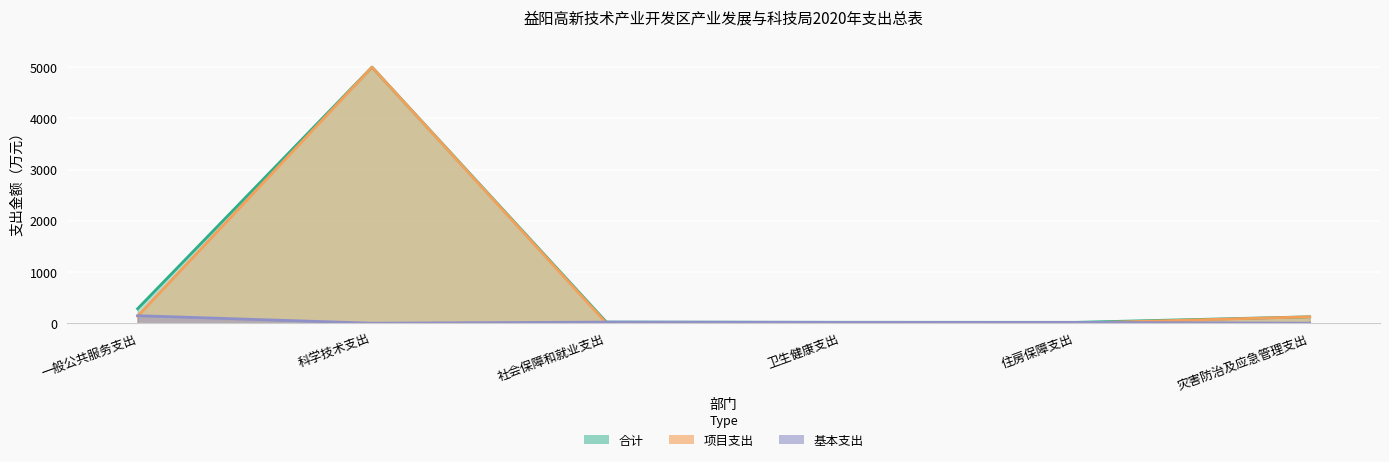

Rank the series by their maximum value, from lowest to highest.

基本支出, 合计, 项目支出